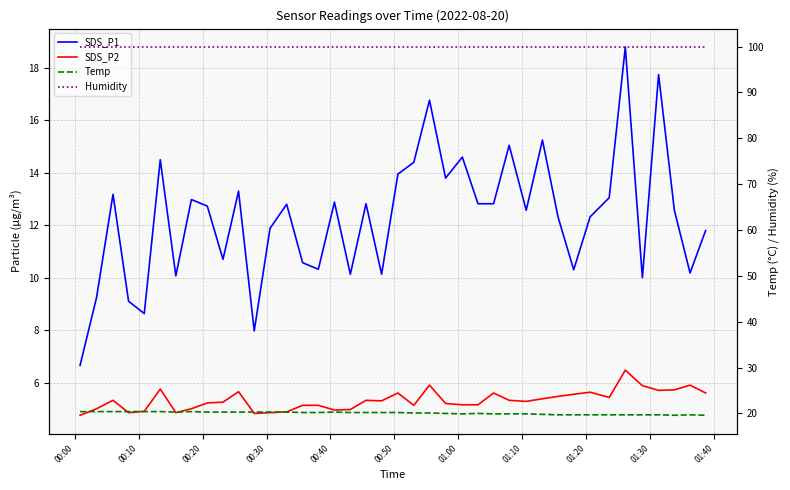

True or false: SDS_P1 and Humidity cross at least once.

False